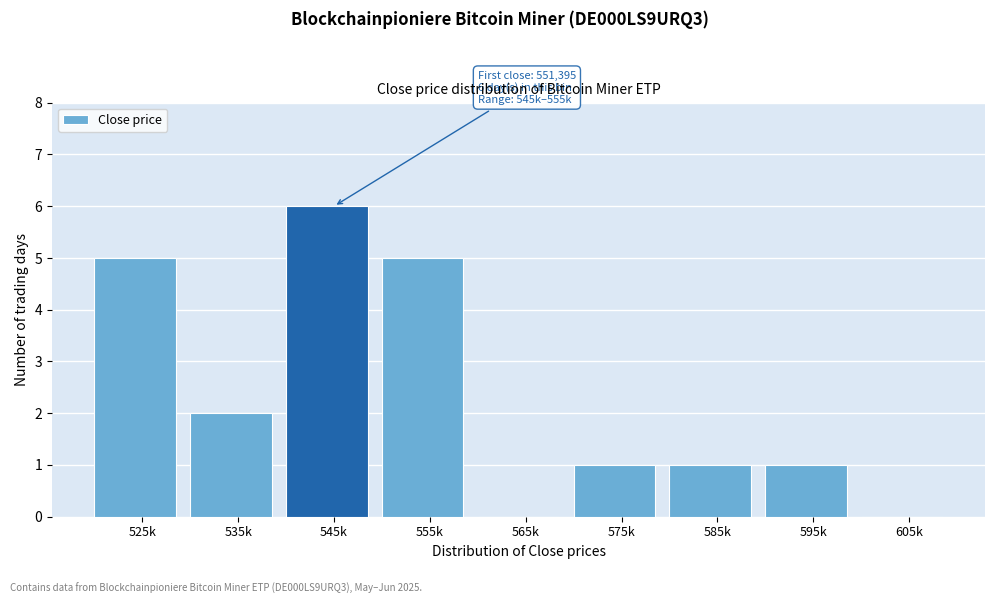

Reading left to right, list all the values displayed in this chart.

525k=5	535k=2	545k=6	555k=5	565k=0	575k=1	585k=1	595k=1	605k=0